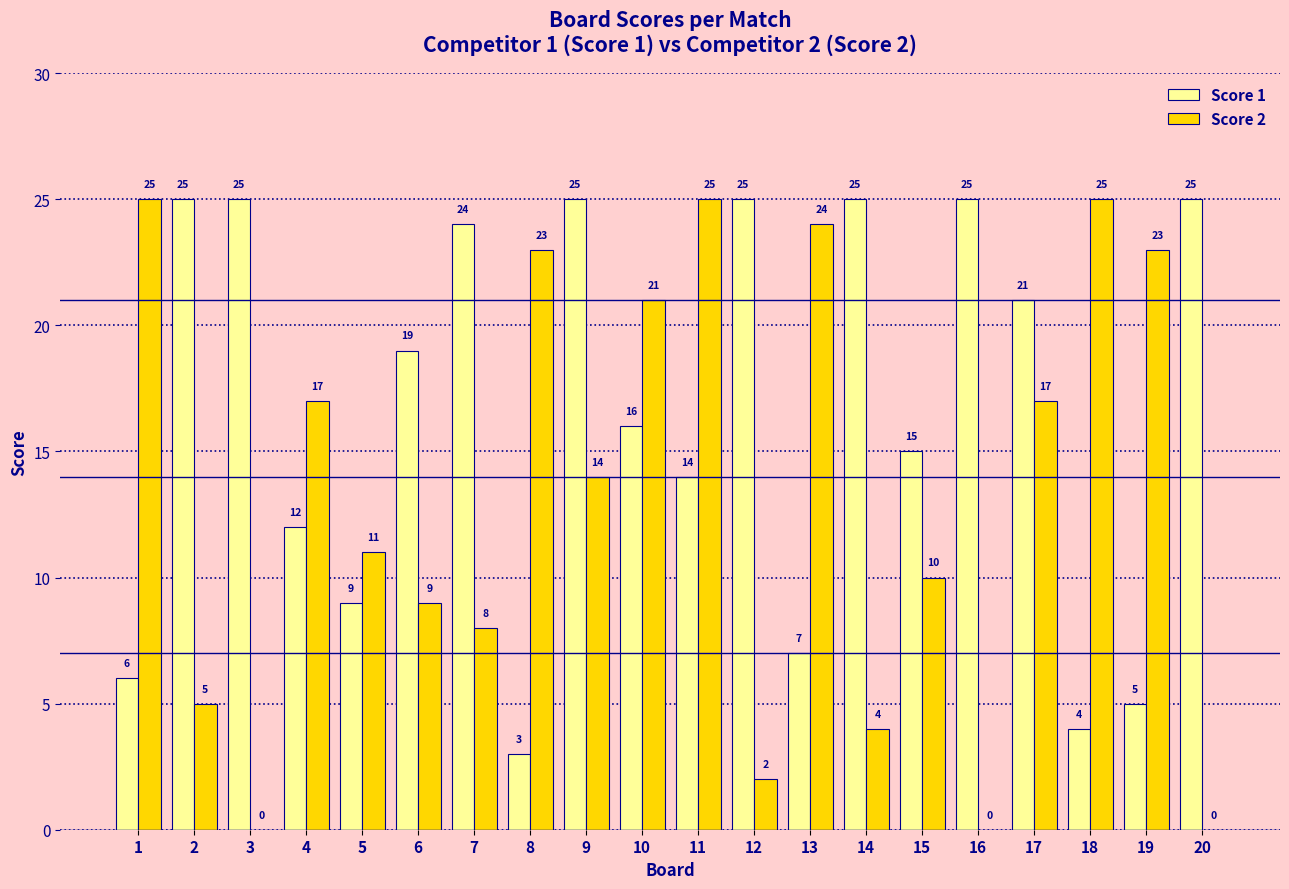

Reading right to left, extract all data points from this chart.

Score 1: 20=25	19=5	18=4	17=21	16=25	15=15	14=25	13=7	12=25	11=14	10=16	9=25	8=3	7=24	6=19	5=9	4=12	3=25	2=25	1=6
Score 2: 20=0	19=23	18=25	17=17	16=0	15=10	14=4	13=24	12=2	11=25	10=21	9=14	8=23	7=8	6=9	5=11	4=17	3=0	2=5	1=25